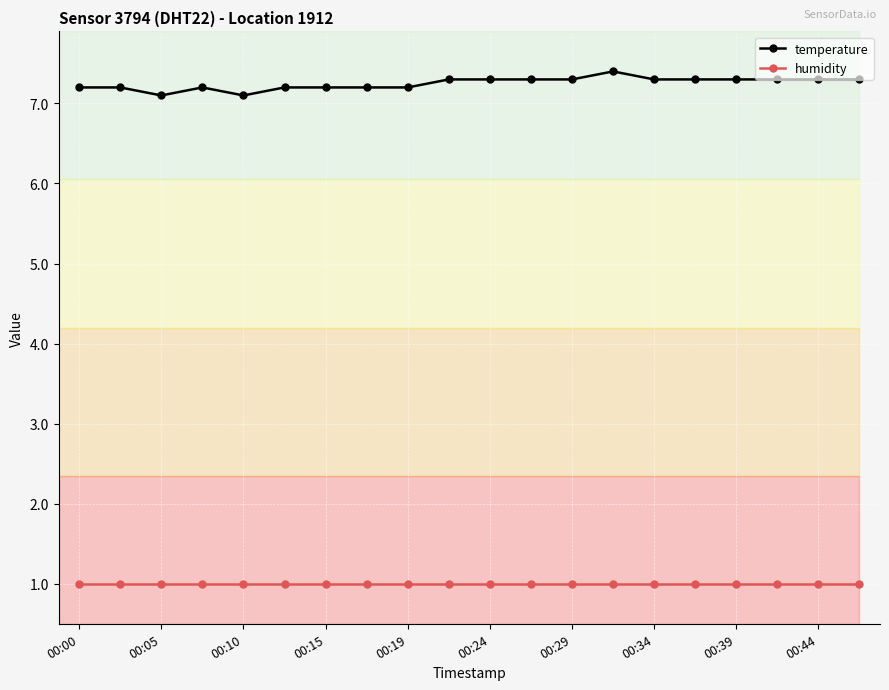

Which series has the widest spread of values?

temperature